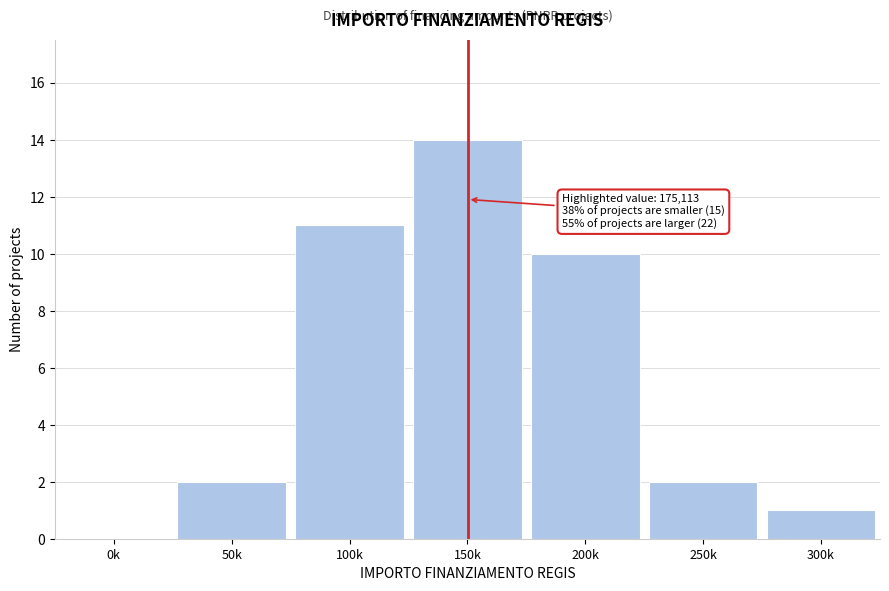

Reading left to right, transcribe all the data shown in this chart.

0k=0	50k=2	100k=11	150k=14	200k=10	250k=2	300k=1